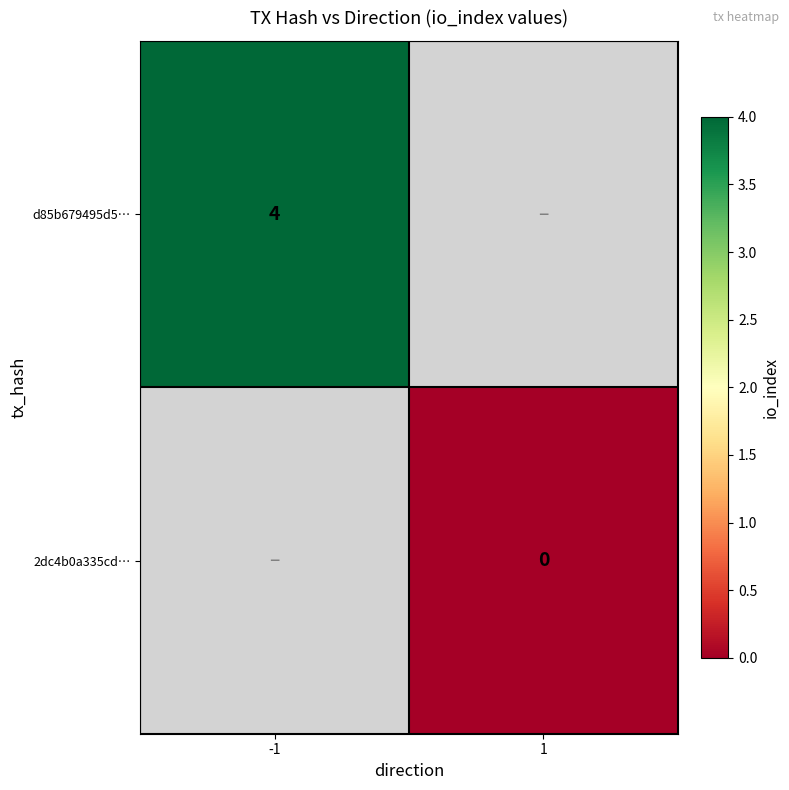

Is the value of 2dc4b0a335cd… at 1 greater than the value of d85b679495d5… at -1?

No